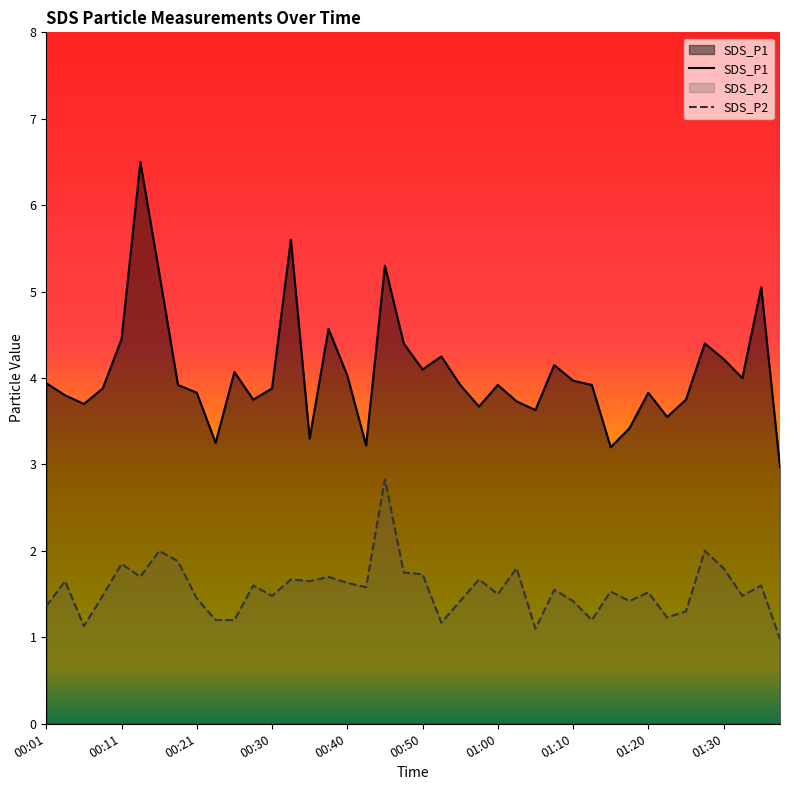

Where is SDS_P1 nearest to the value 4?

01:33